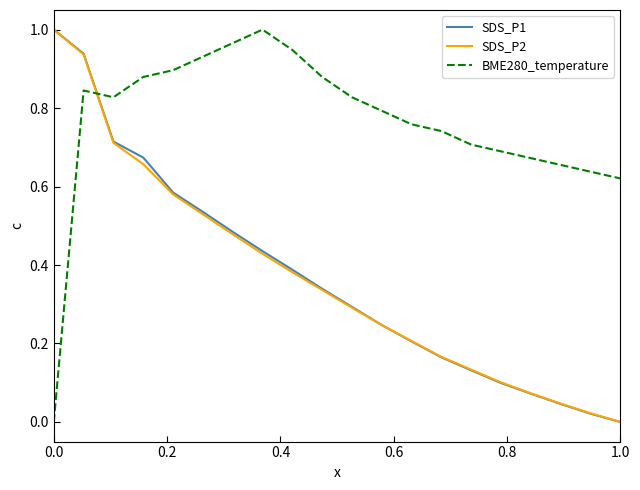

True or false: SDS_P1 and BME280_temperature cross at least once.

True